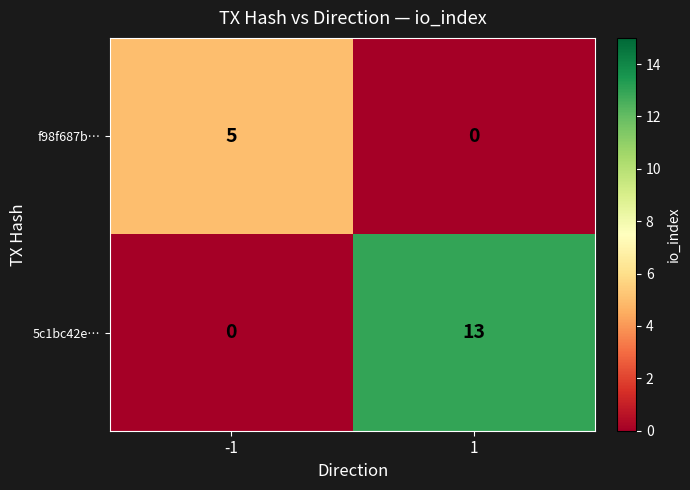

What is the maximum value shown in the chart?

13